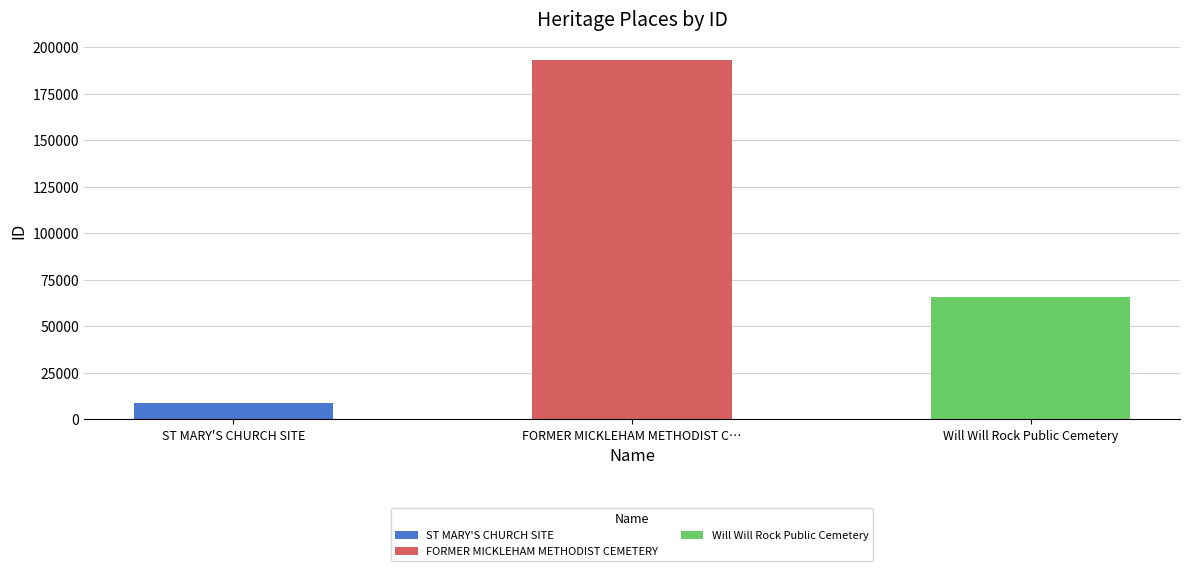

What is the approximate value at FORMER MICKLEHAM METHODIST CEMETERY?

192979